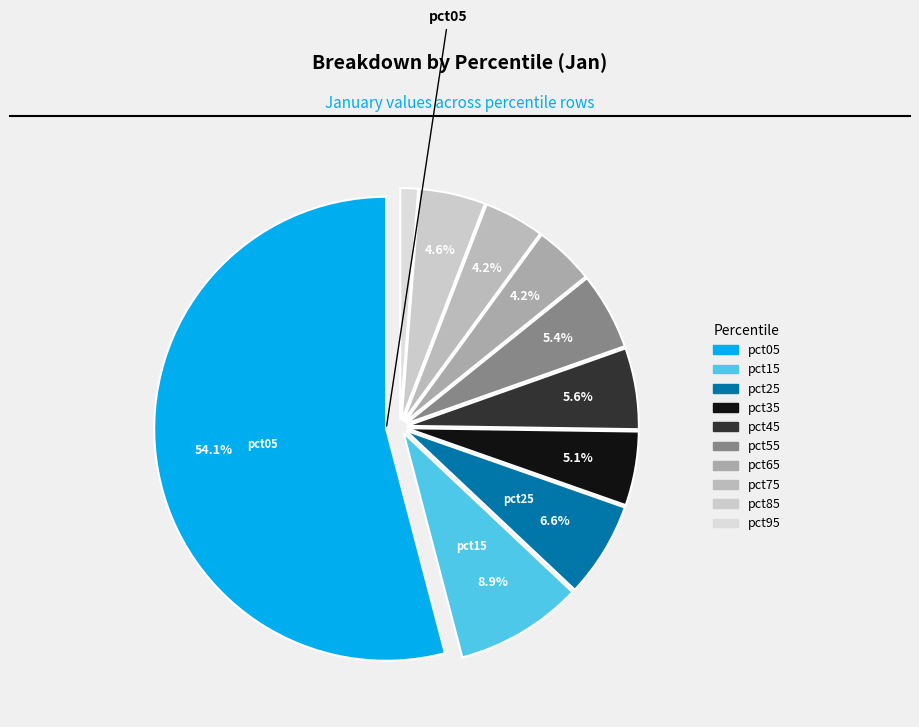

To the nearest percent, what is the difference between the largest and smallest slice percentages?

53%